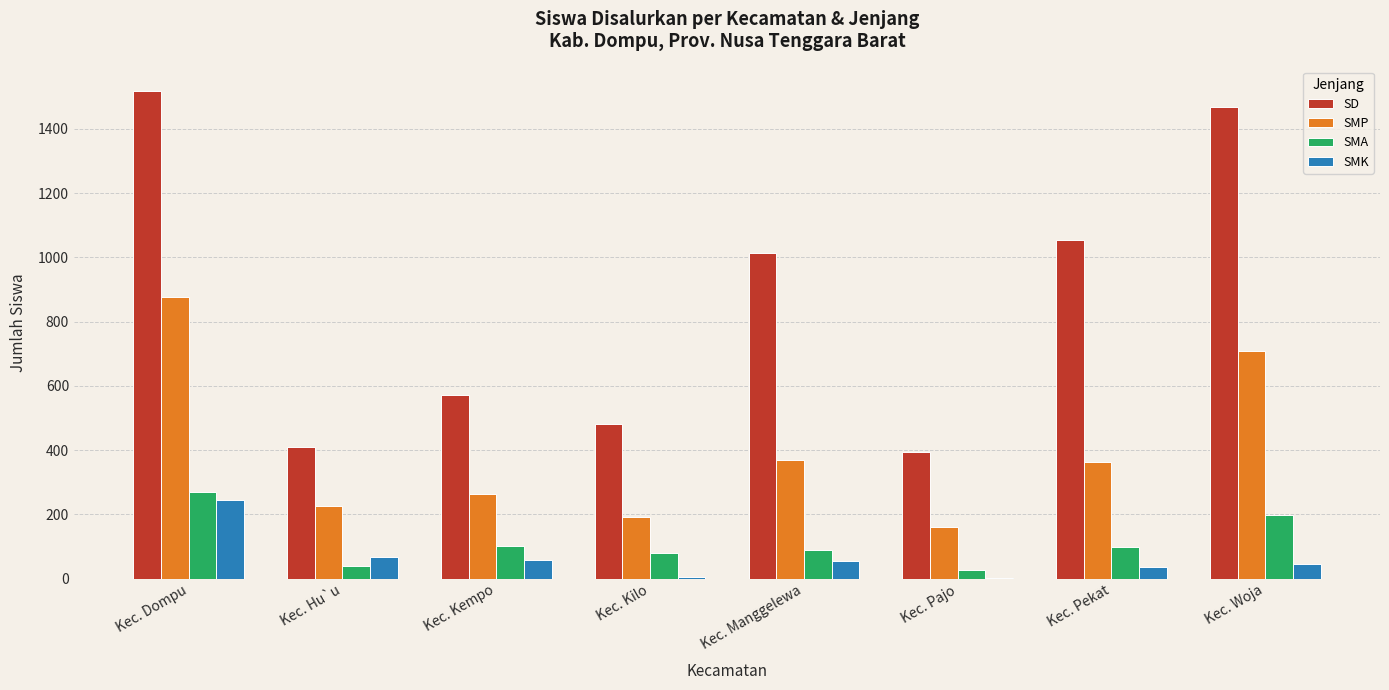

What is the greatest value displayed?

1518